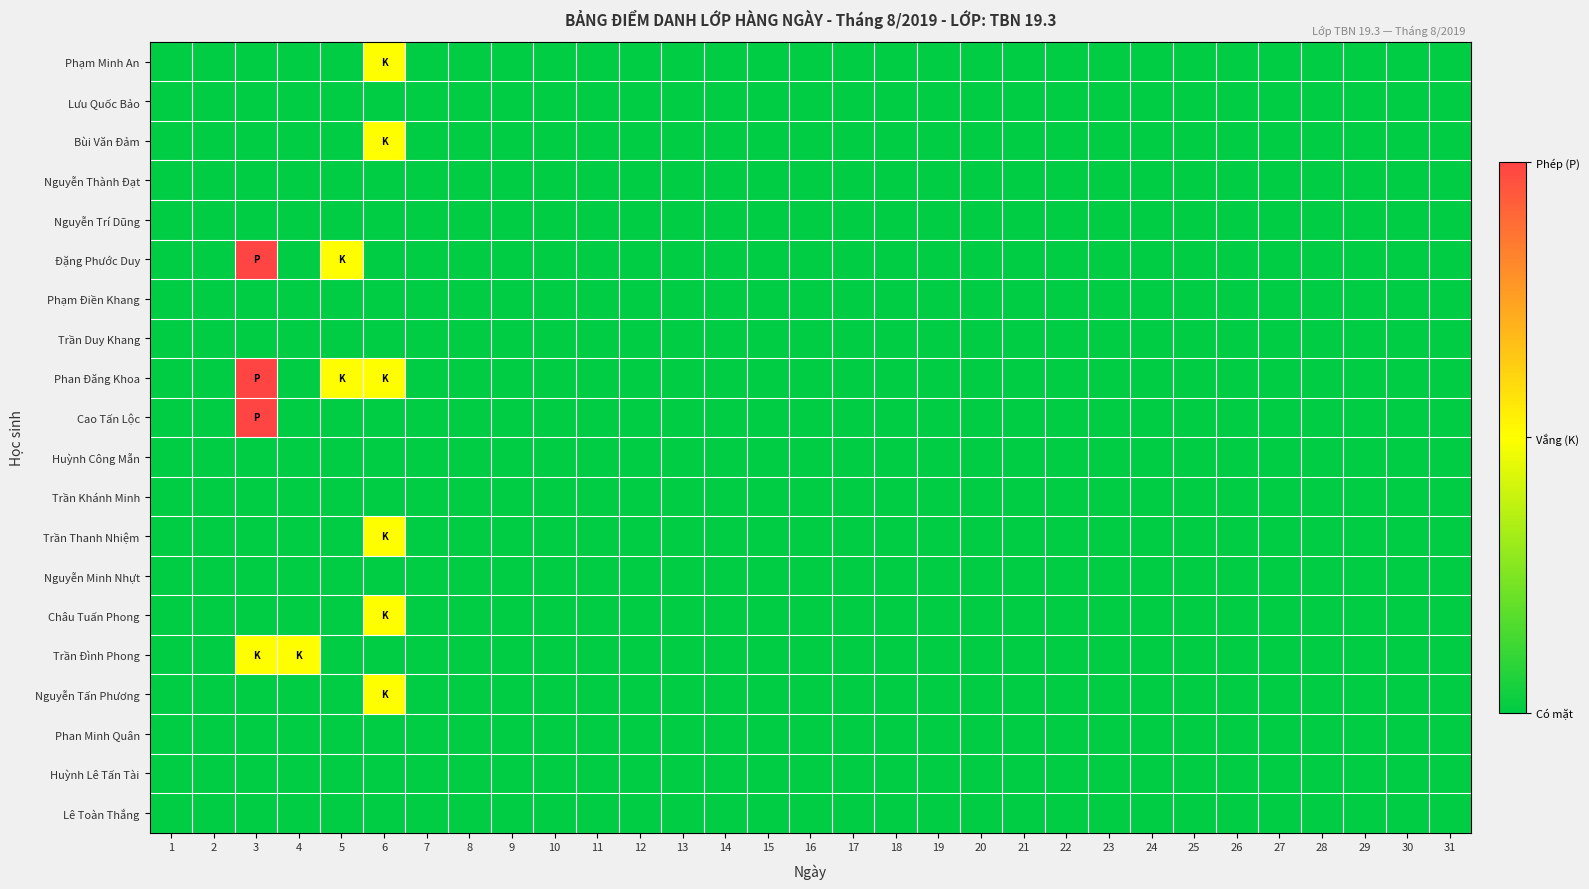

At which category does the chart reach its peak across all series?

3